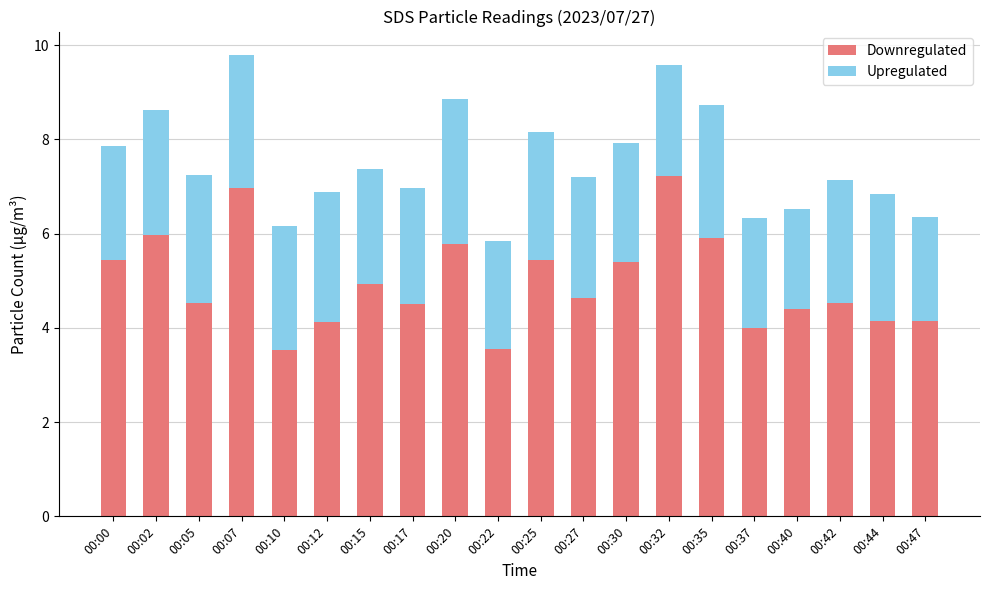

What is the difference between the second highest and minimum values in the Downregulated series?

3.4